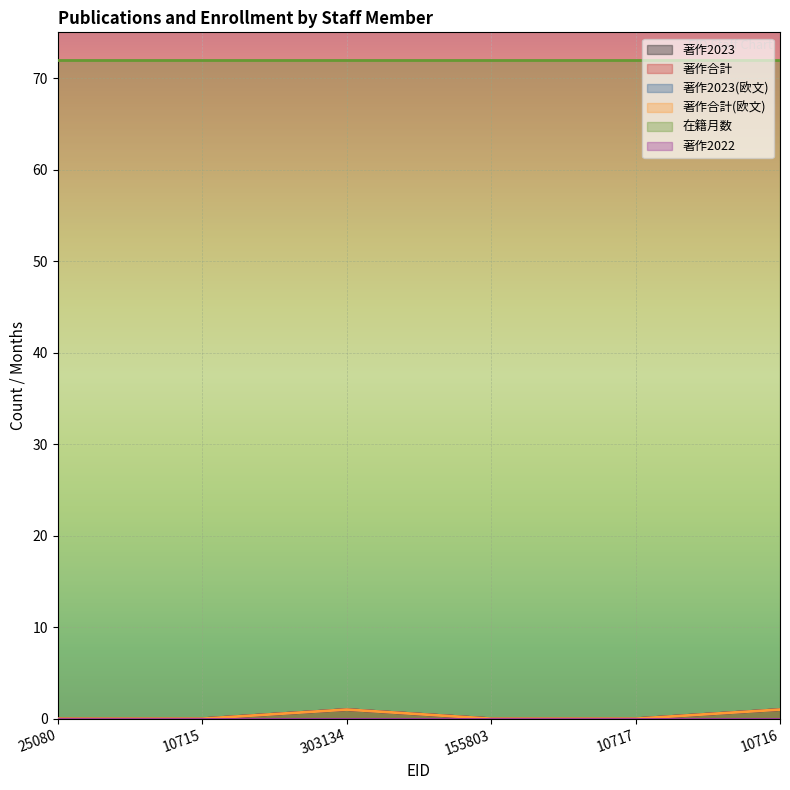

How many values in 著作2023(欧文) are above zero?

2